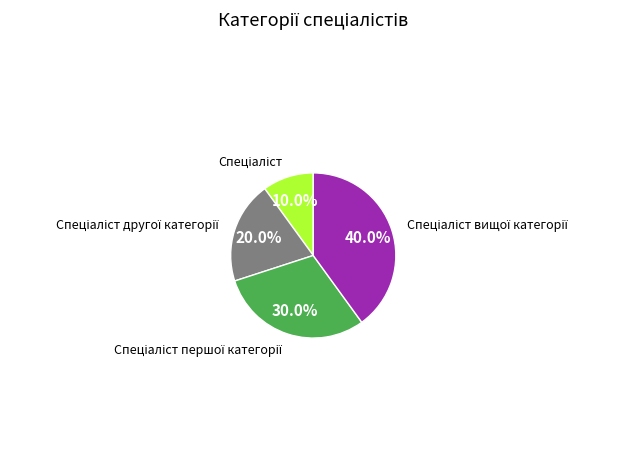

Is there any slice that represents more than half of the pie?

No